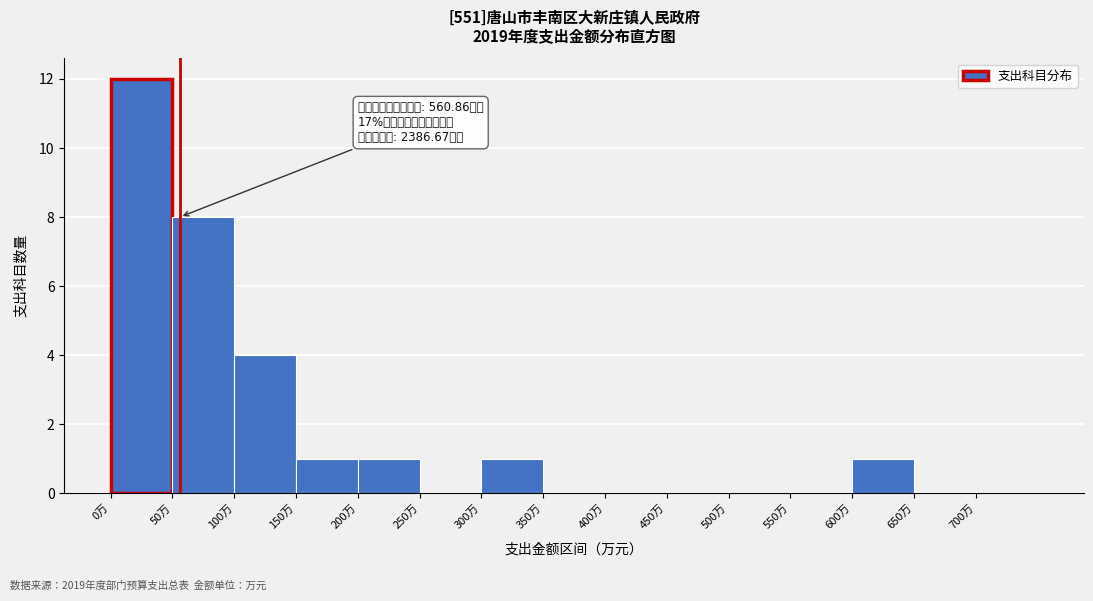

Over which range of the x-axis is the bar tallest?

0 to 50